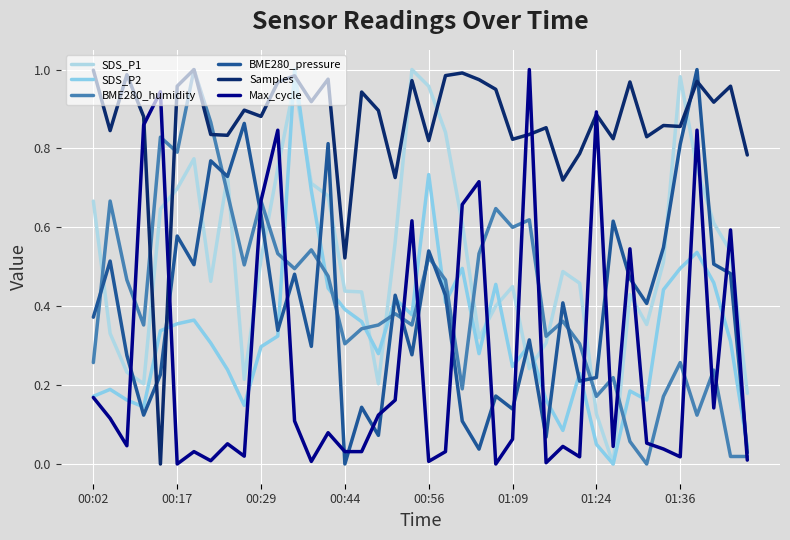

In Max_cycle, how many points are higher than both neighbors (excluding endpoints)?

13